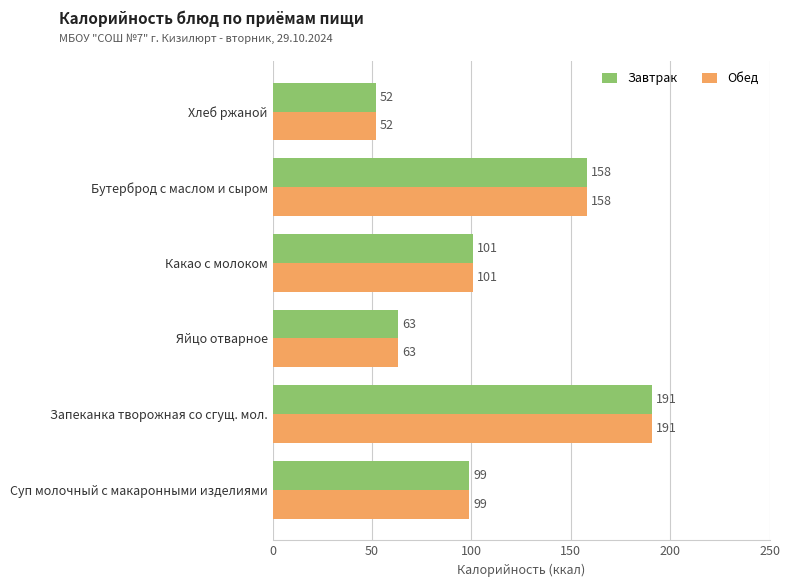

What are all the series names shown in the legend?

Завтрак, Обед